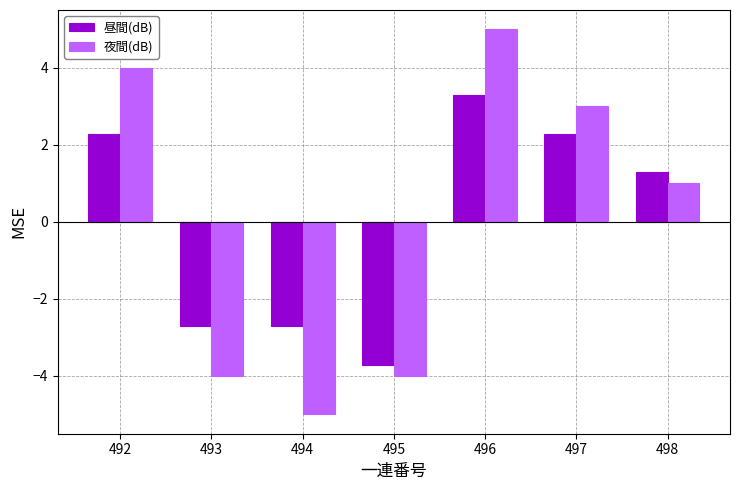

How many bars are there in total?

14